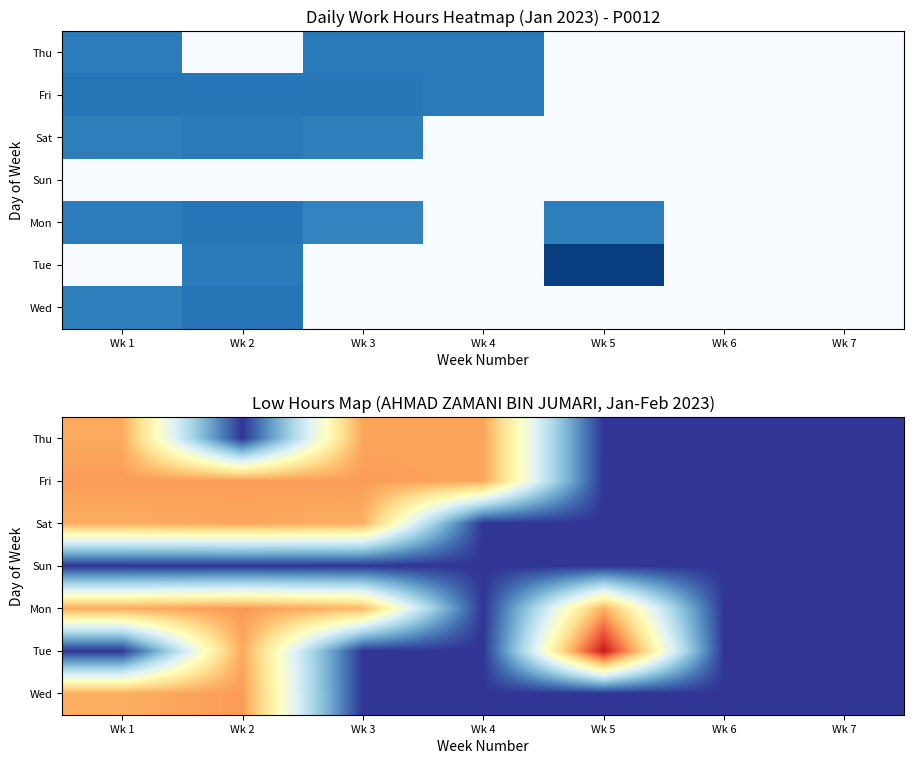

What is the sum of the Mon values at Wk 2 and Wk 3?

16.9